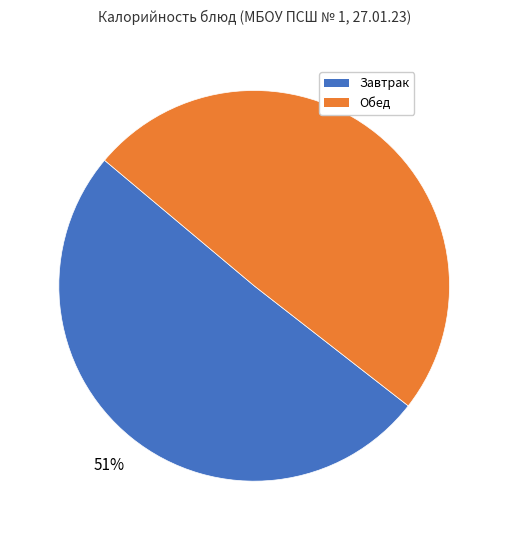

To the nearest percent, what is the combined percentage of Обед and Завтрак?

100%